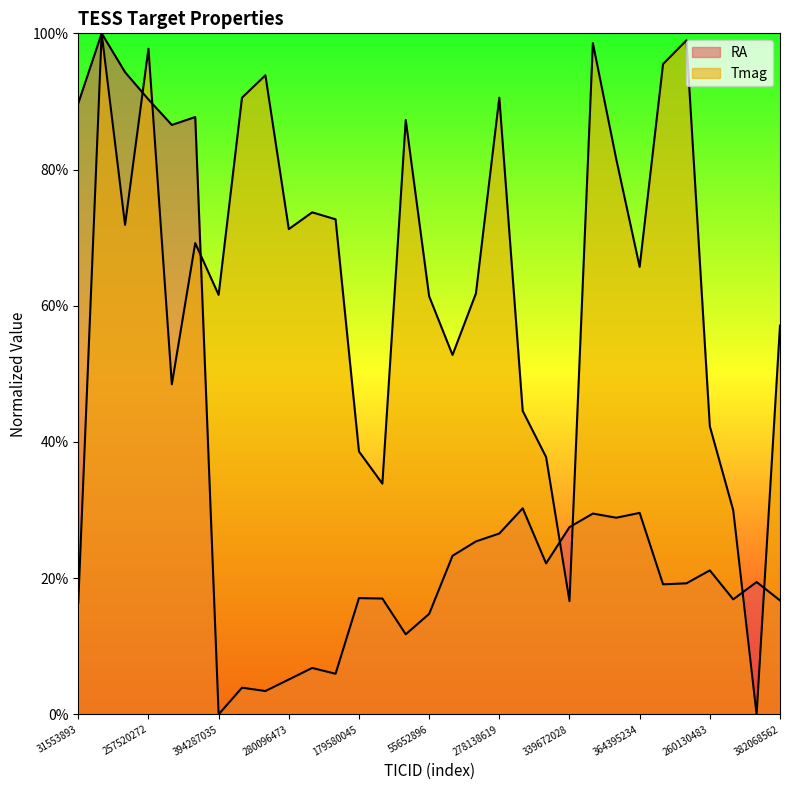

At how many categories does at least one series exceed 56?

22